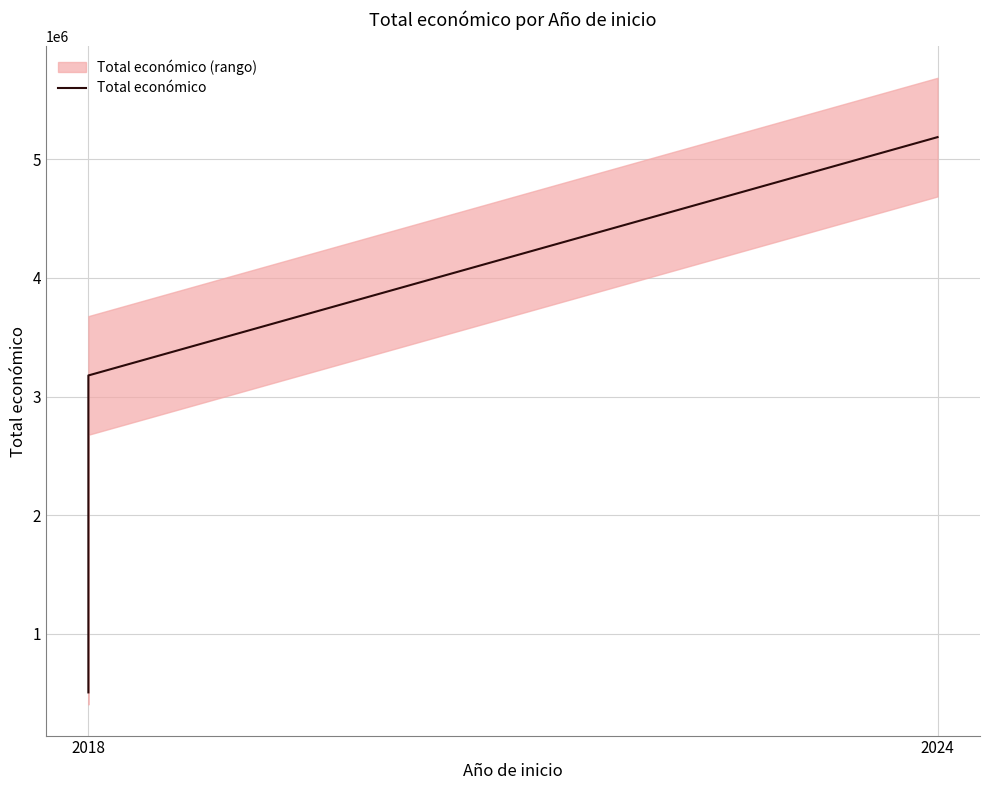

What is the ratio of the value at 2024 to the value at 2018?

10.2